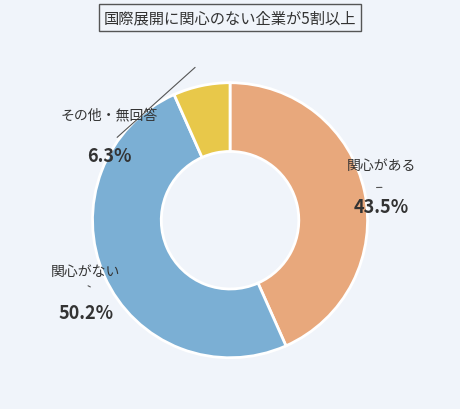

Is 4 the majority of the pie?

No